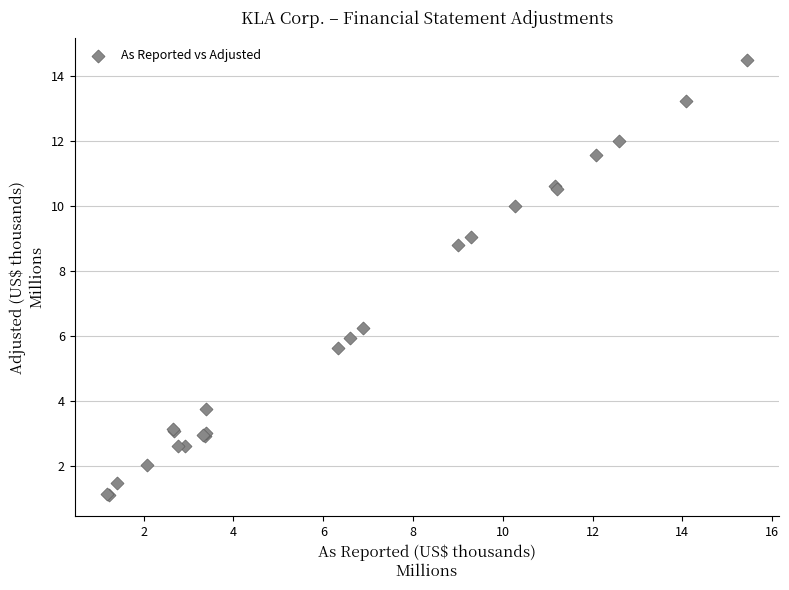

What Y value in the scatter plot is closest to 7?

6.2